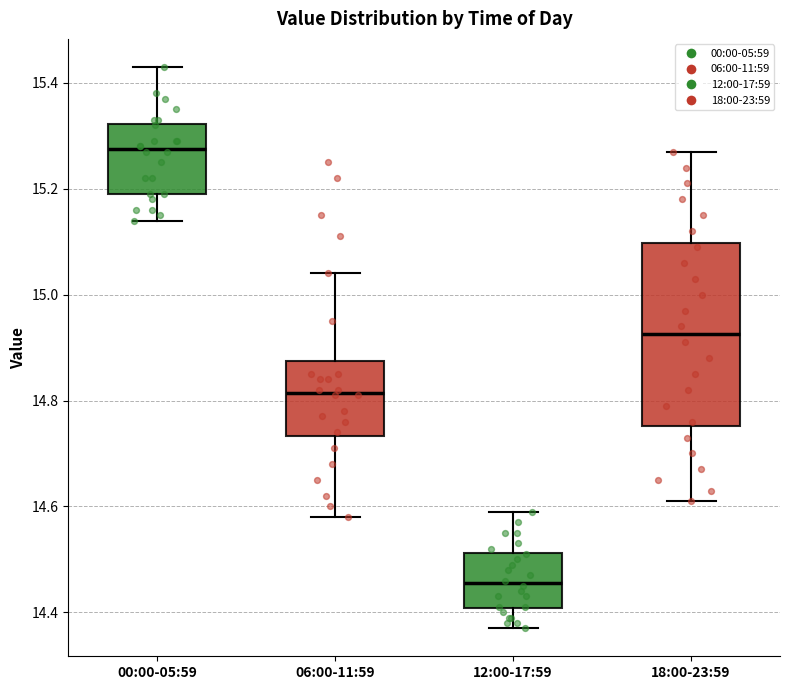

Which box's median line is the lowest?

12:00-17:59